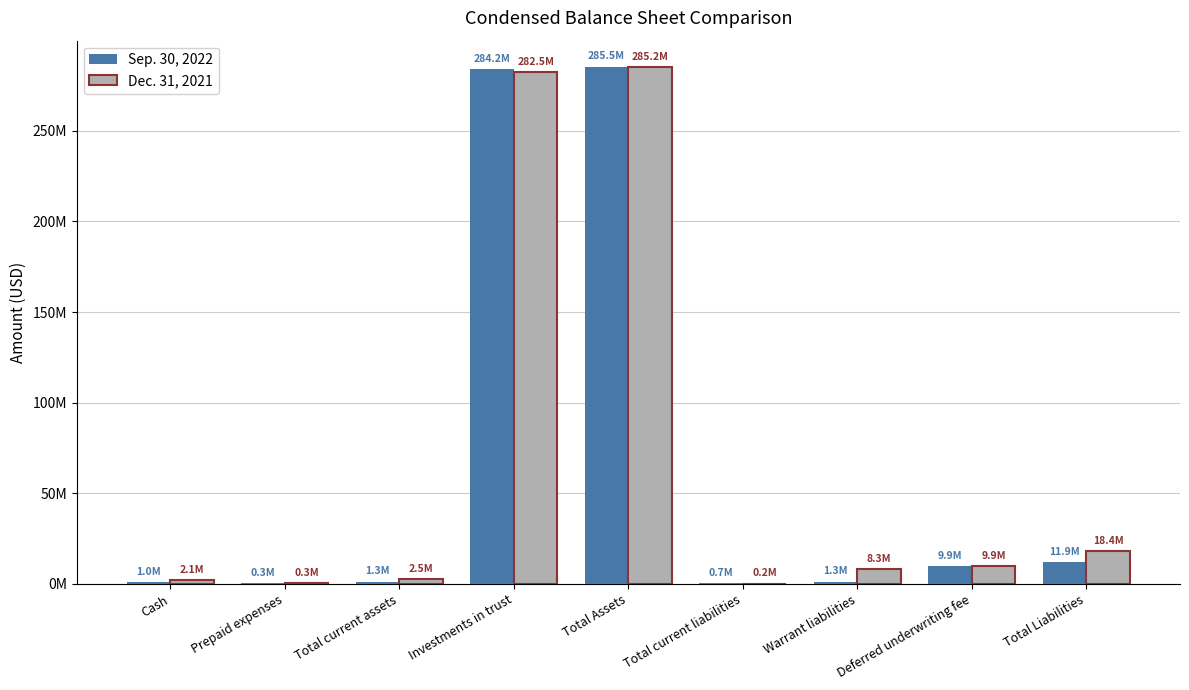

List the series in order of their peak value, highest first.

Sep. 30, 2022, Dec. 31, 2021